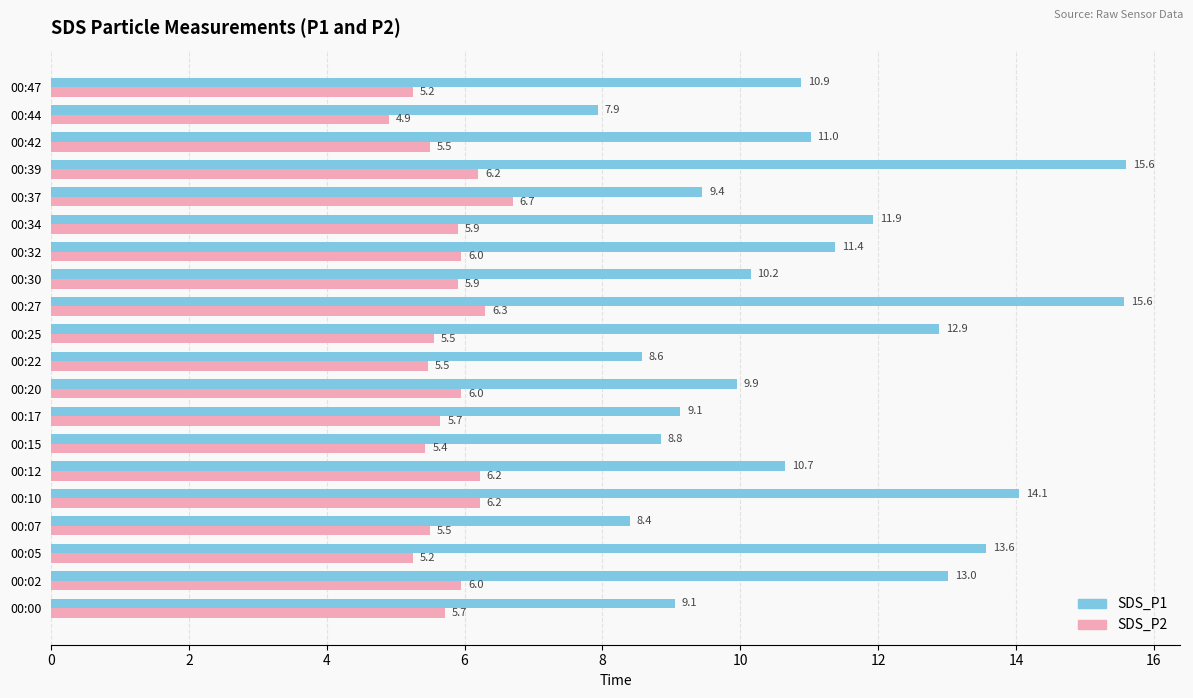

Which series has the widest spread of values?

SDS_P1